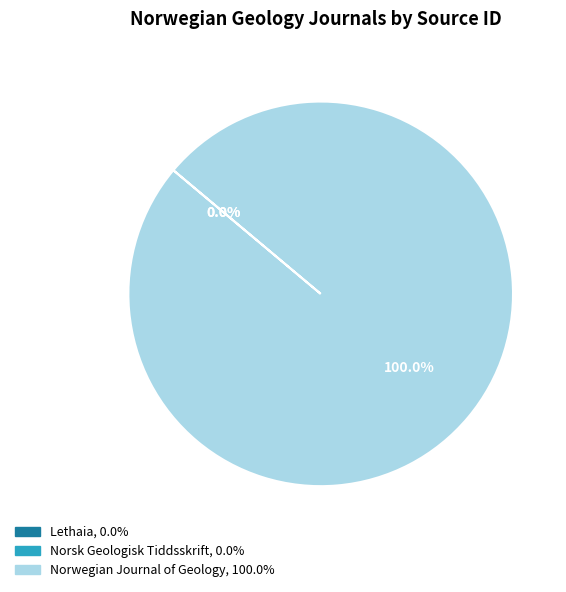

Which category has the biggest portion of the pie?

Norwegian Journal of Geology